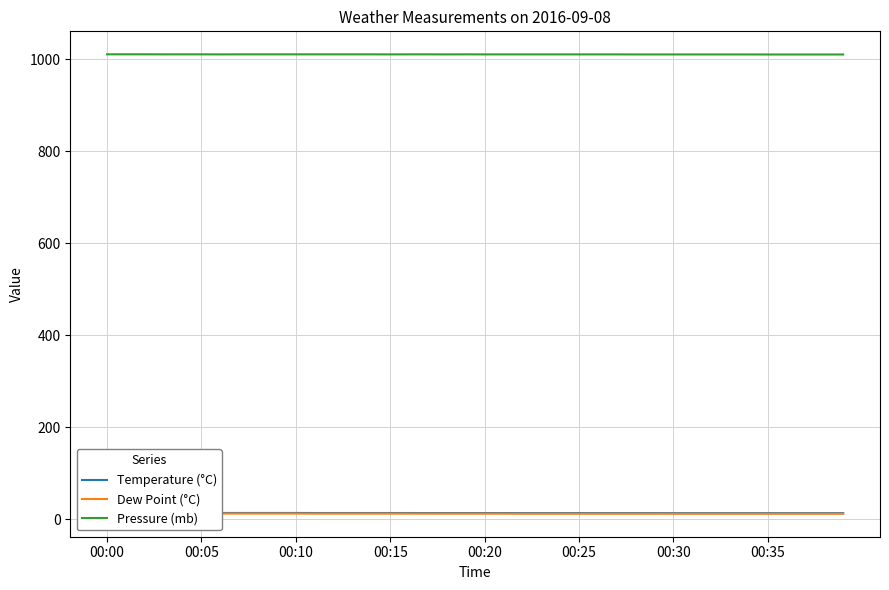

What is the difference between the Temperature (°C) values at 36 and 00:20?

0.4